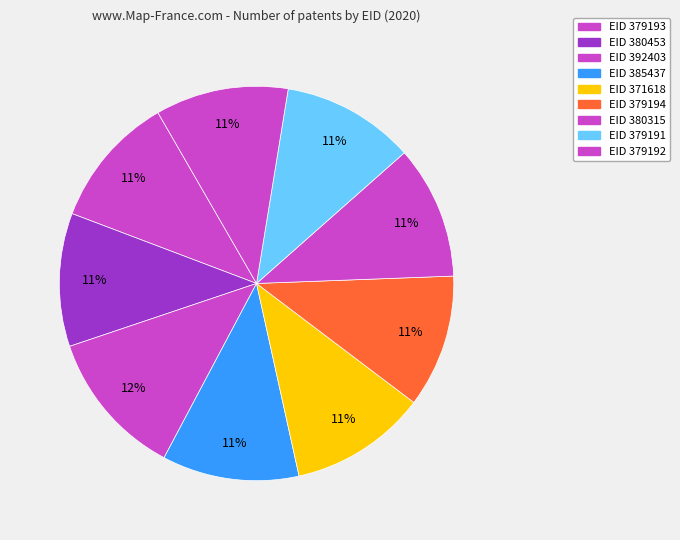

Is there a majority slice in this chart?

No